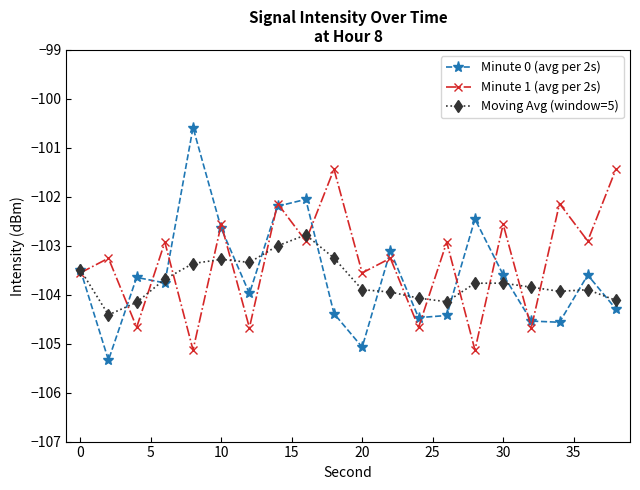

Which series has the largest range (max minus min)?

Minute 0 (avg per 2s)